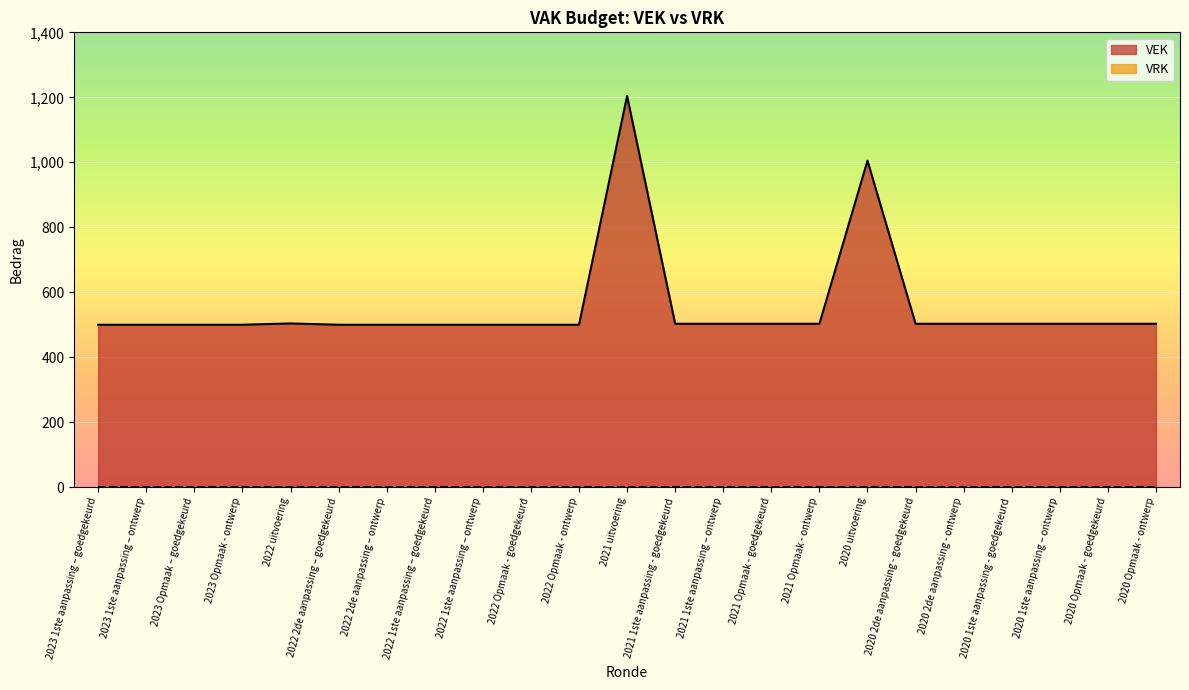

True or false: the data has more than 2 interior local peaks.

True